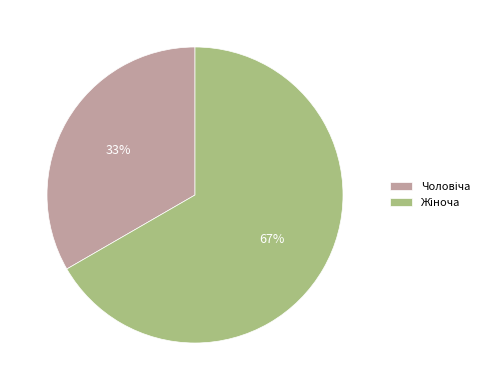

Does any single category account for the majority?

Yes